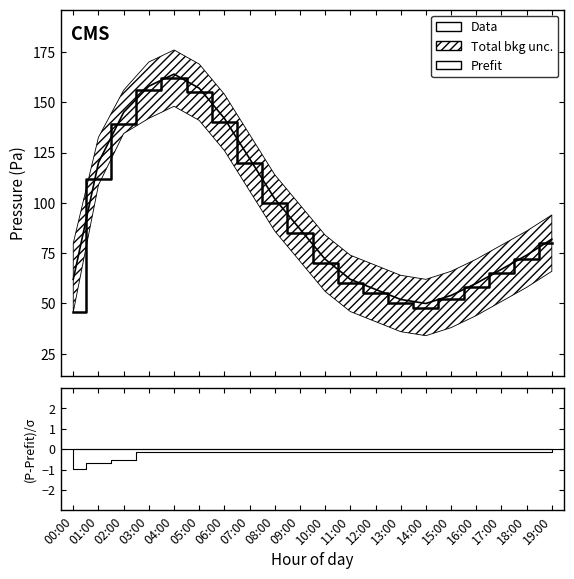

Where does the Data series first go above 100780?

01:00